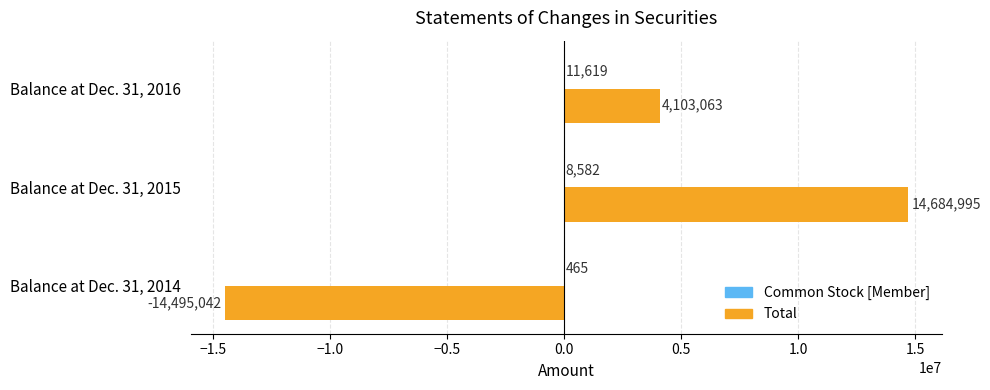

The value of Total at Balance at Dec. 31, 2015 is 25418004. True or false?

False